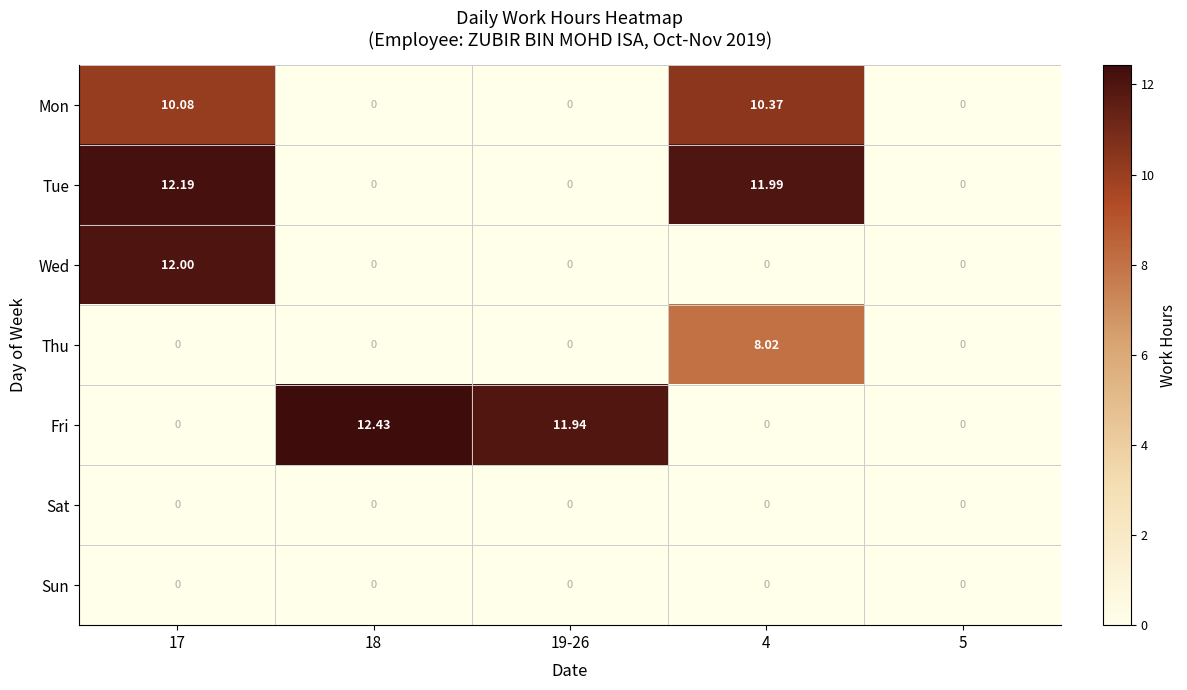

Is the value of Tue at 17 greater than the value of Thu at 4?

Yes